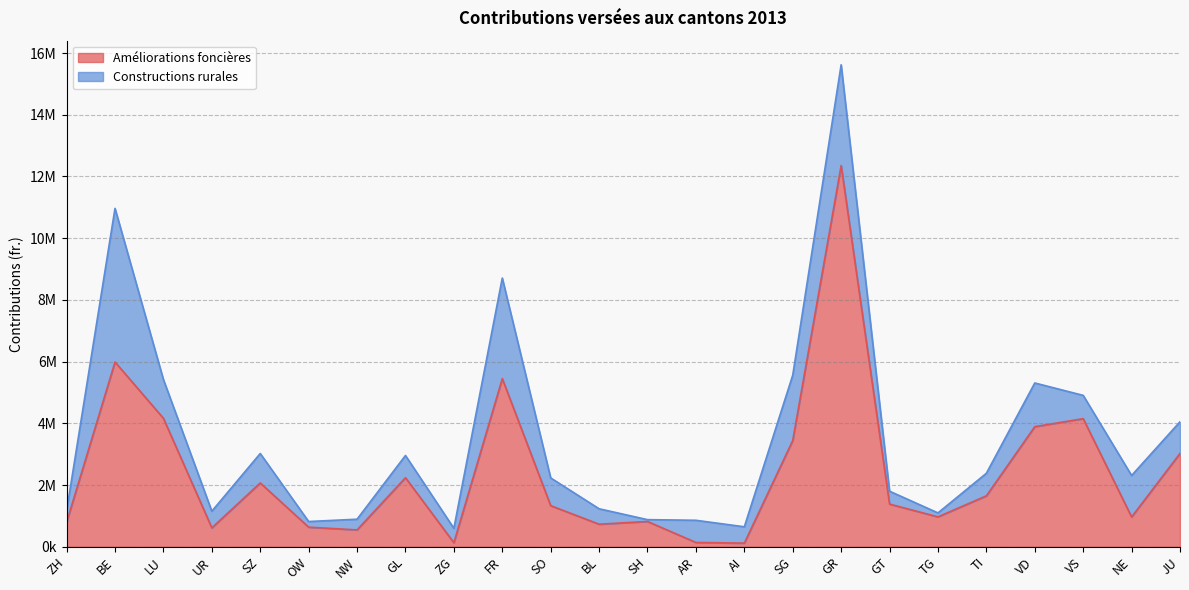

Reading right to left, transcribe all the data shown in this chart.

JU=3025450	NE=965372	VS=4151289	VD=3892204	TI=1650418	TG=969219	GT=1382851	GR=12351777	SG=3443610	AI=118034	AR=139333	SH=819684	BL=730943	SO=1331991	FR=5448256	ZG=130417	GL=2238475	NW=546592	OW=635204	SZ=2068225	UR=613000	LU=4162188	BE=5986639	ZH=796230